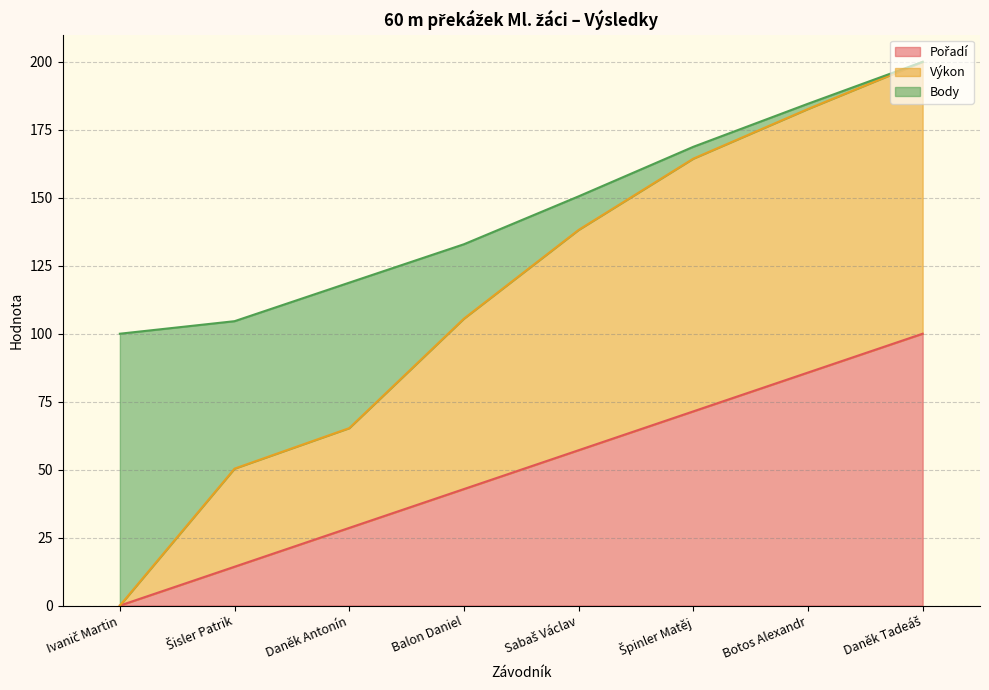

True or false: Pořadí and Výkon intersect in this chart.

False